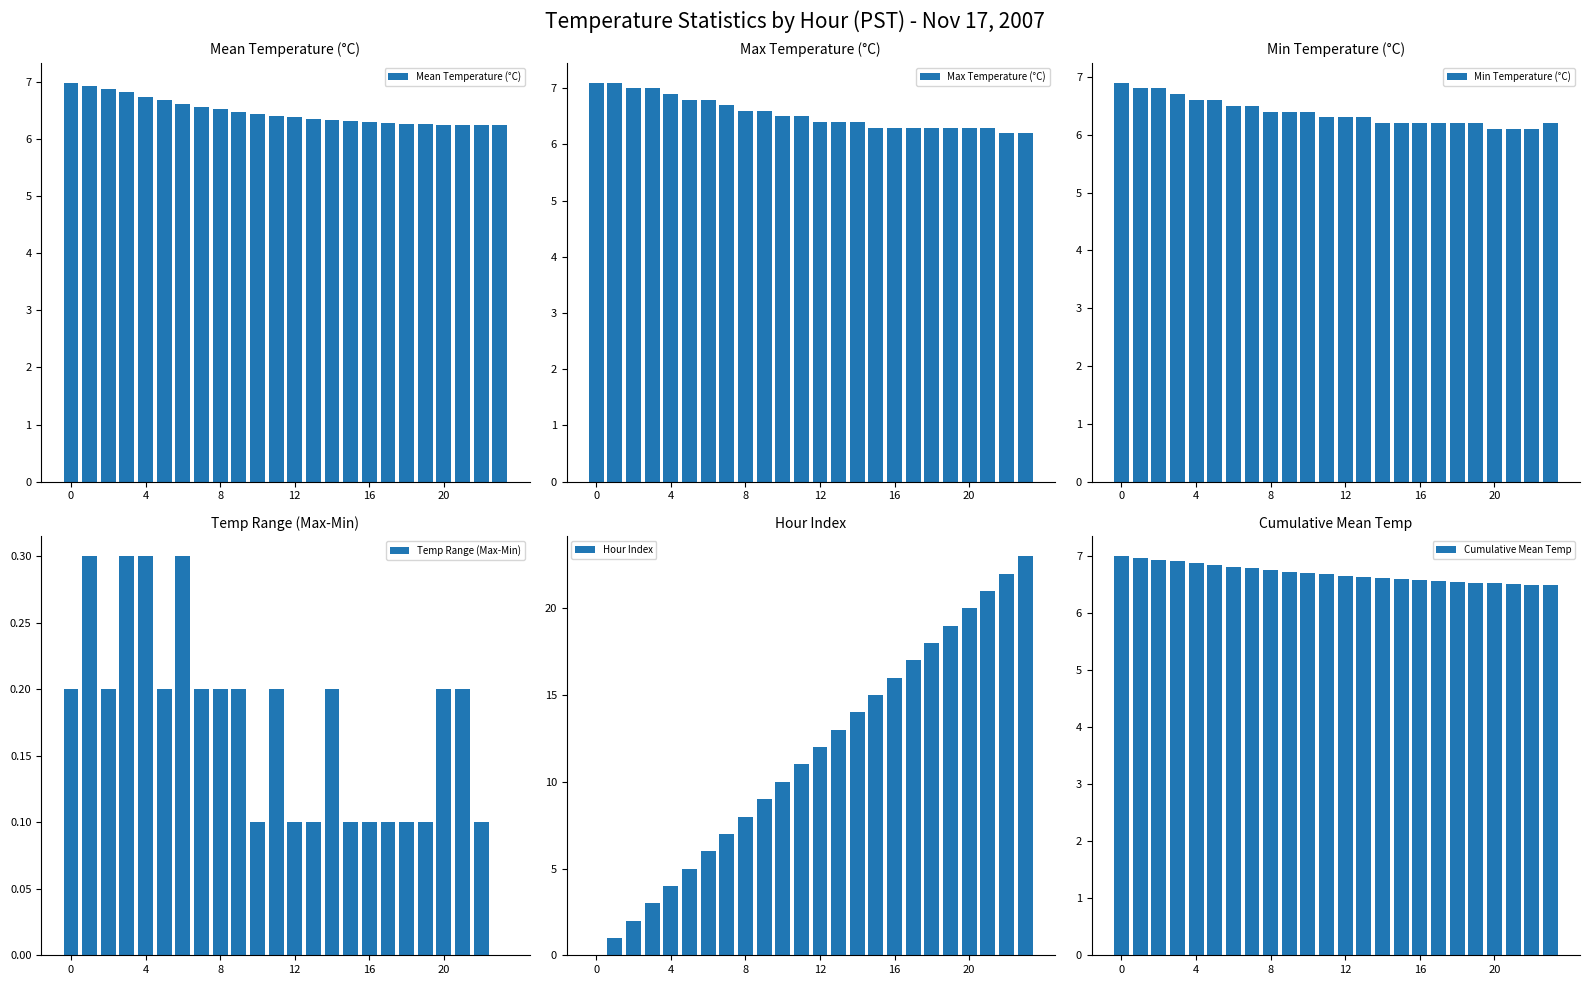

Rank the series by their maximum value, from highest to lowest.

Hour Index, Max Temperature (°C), Mean Temperature (°C), Cumulative Mean Temp, Min Temperature (°C), Temp Range (Max-Min)